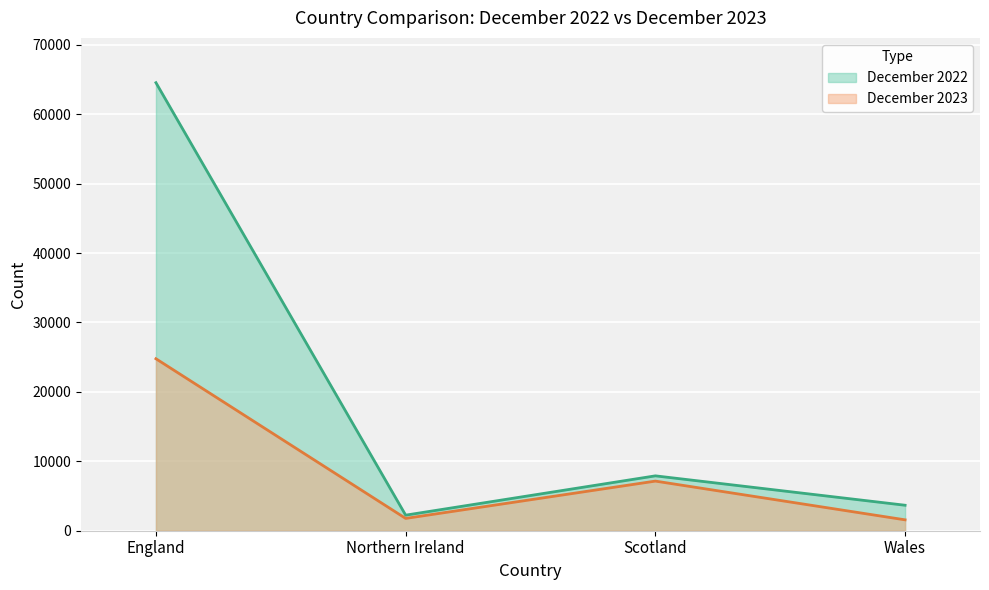

The value of December 2023 at Northern Ireland is 1208. True or false?

False